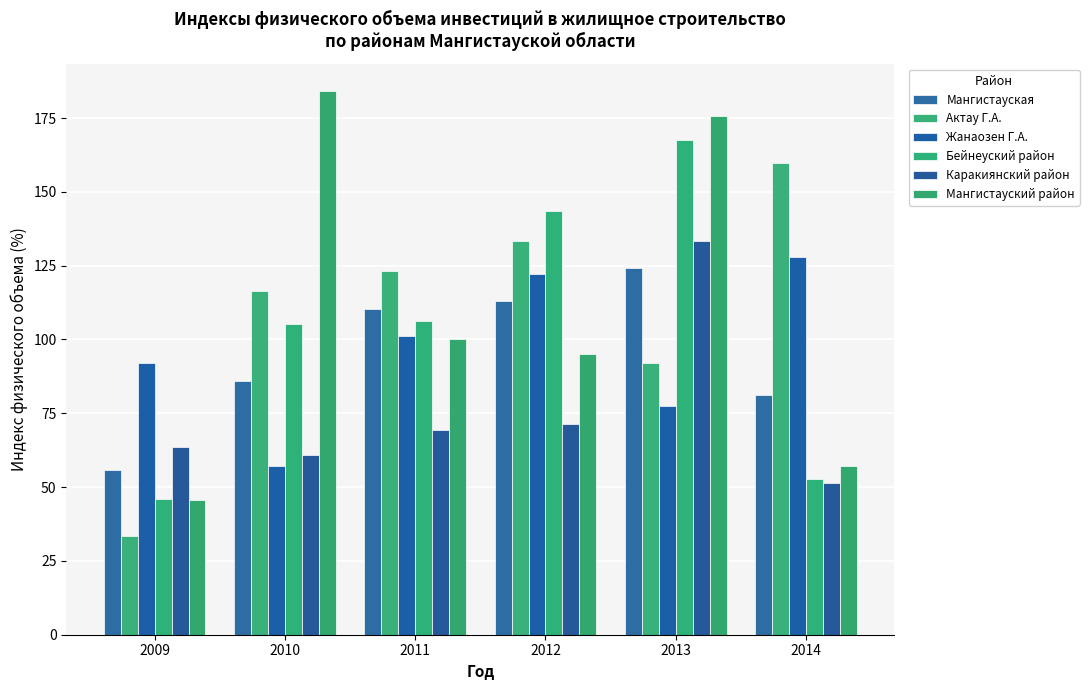

The value of Актау Г.А. at 2013 is 137.2. True or false?

False